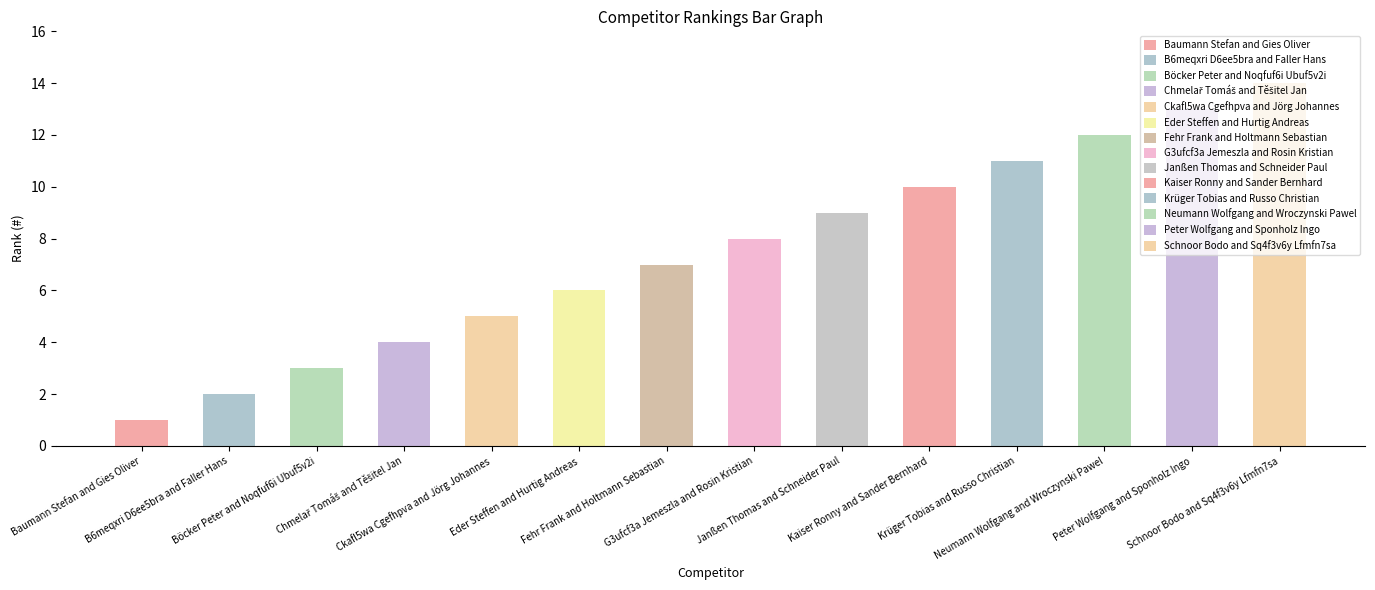

How many data points are above 8?

6